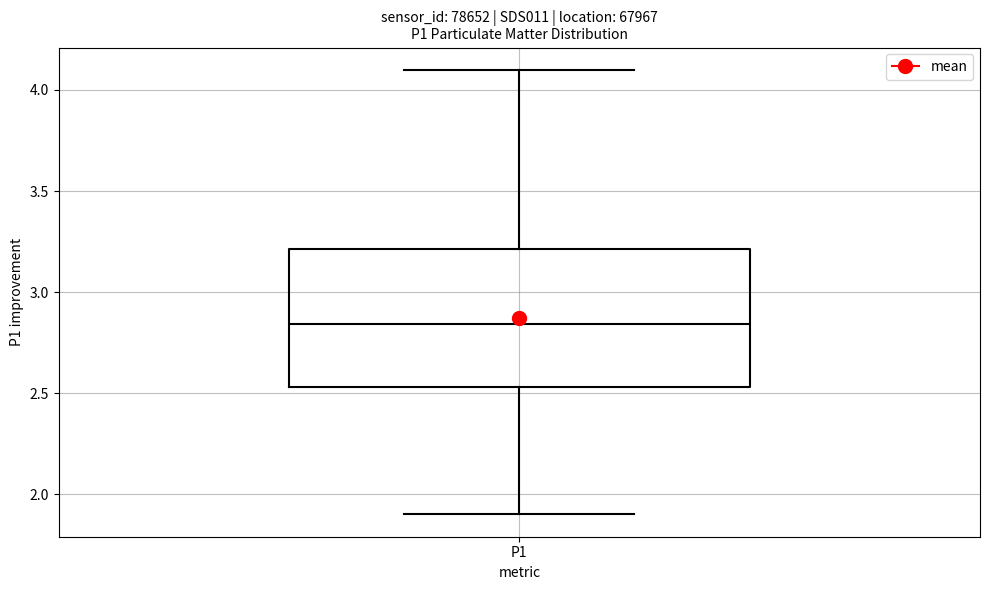

Read this box plot against the y-axis: the position of the median line, the range covered by the box, and the ends of both whiskers. The values are not printed on the chart, so give them approximately, as read against the axis.

median 2.85, box 2.55 to 3.20, whiskers 1.90 to 4.10